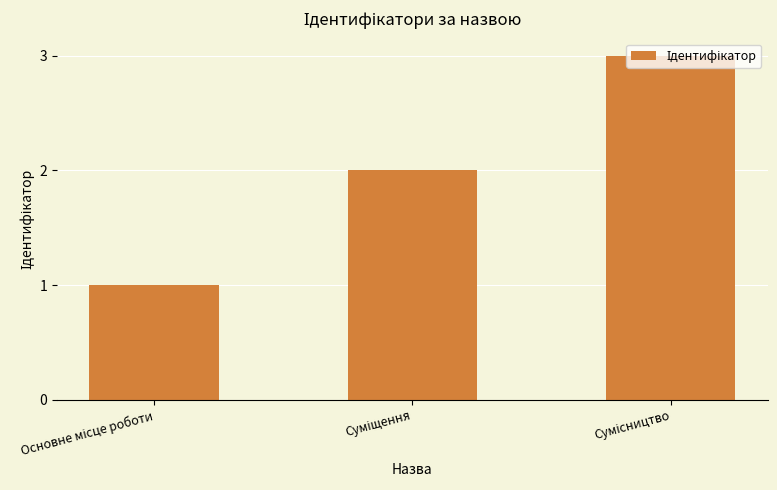

What is the value of the 3rd bar from the left?

3